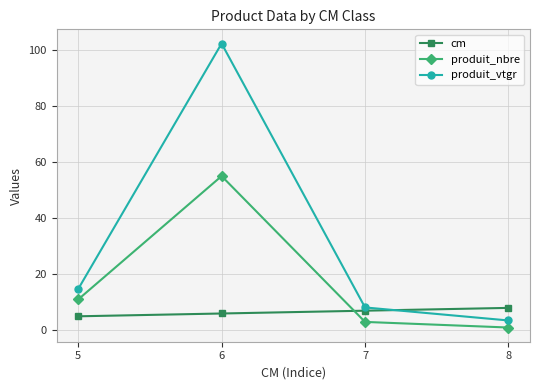

Between 6 and 7, which series saw the biggest shift?

produit_vtgr